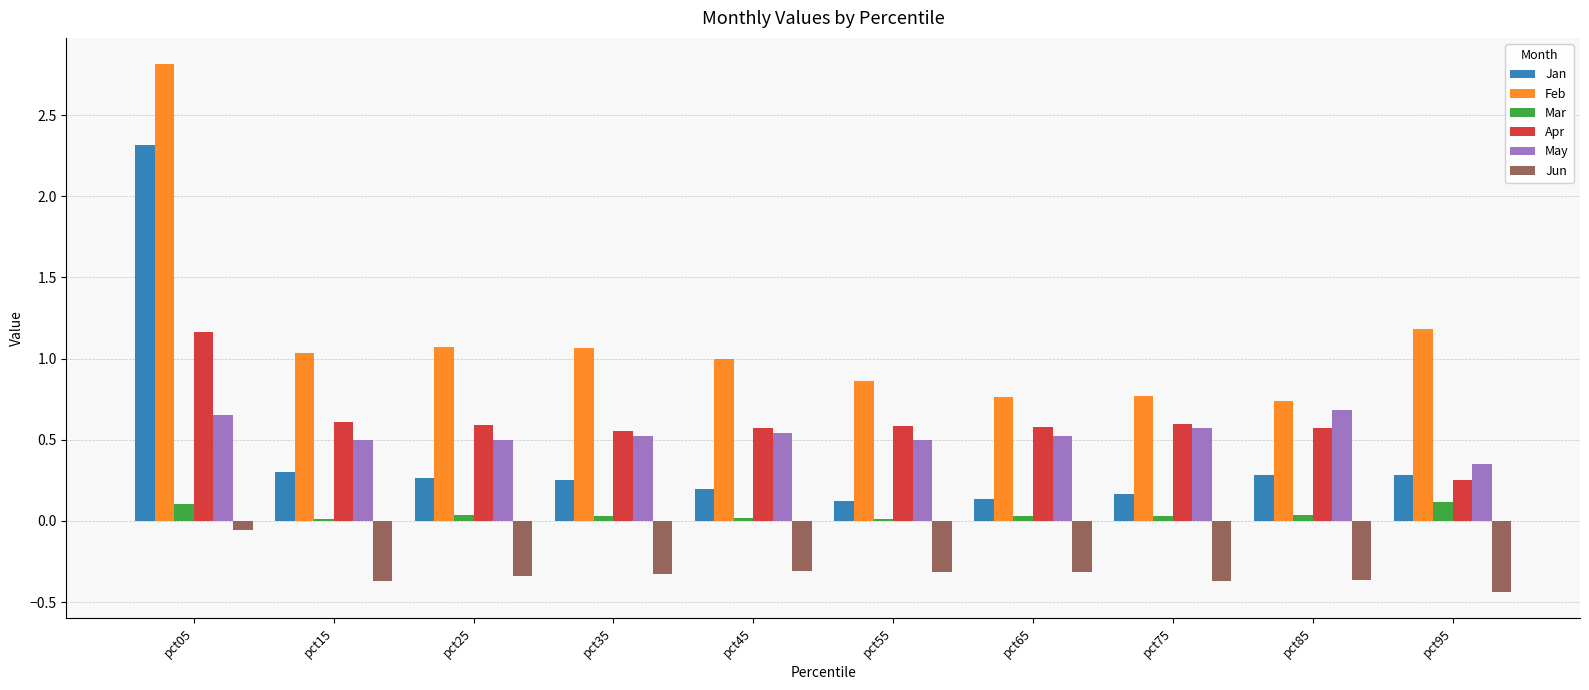

True or false: Feb has a value of 0.5 at pct65.

False